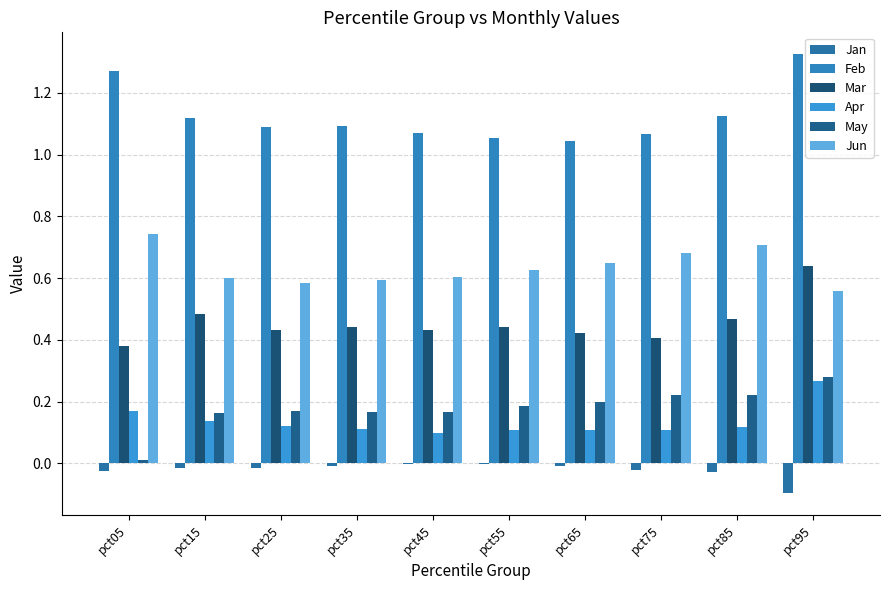

At which label is May closest to 0?

pct05